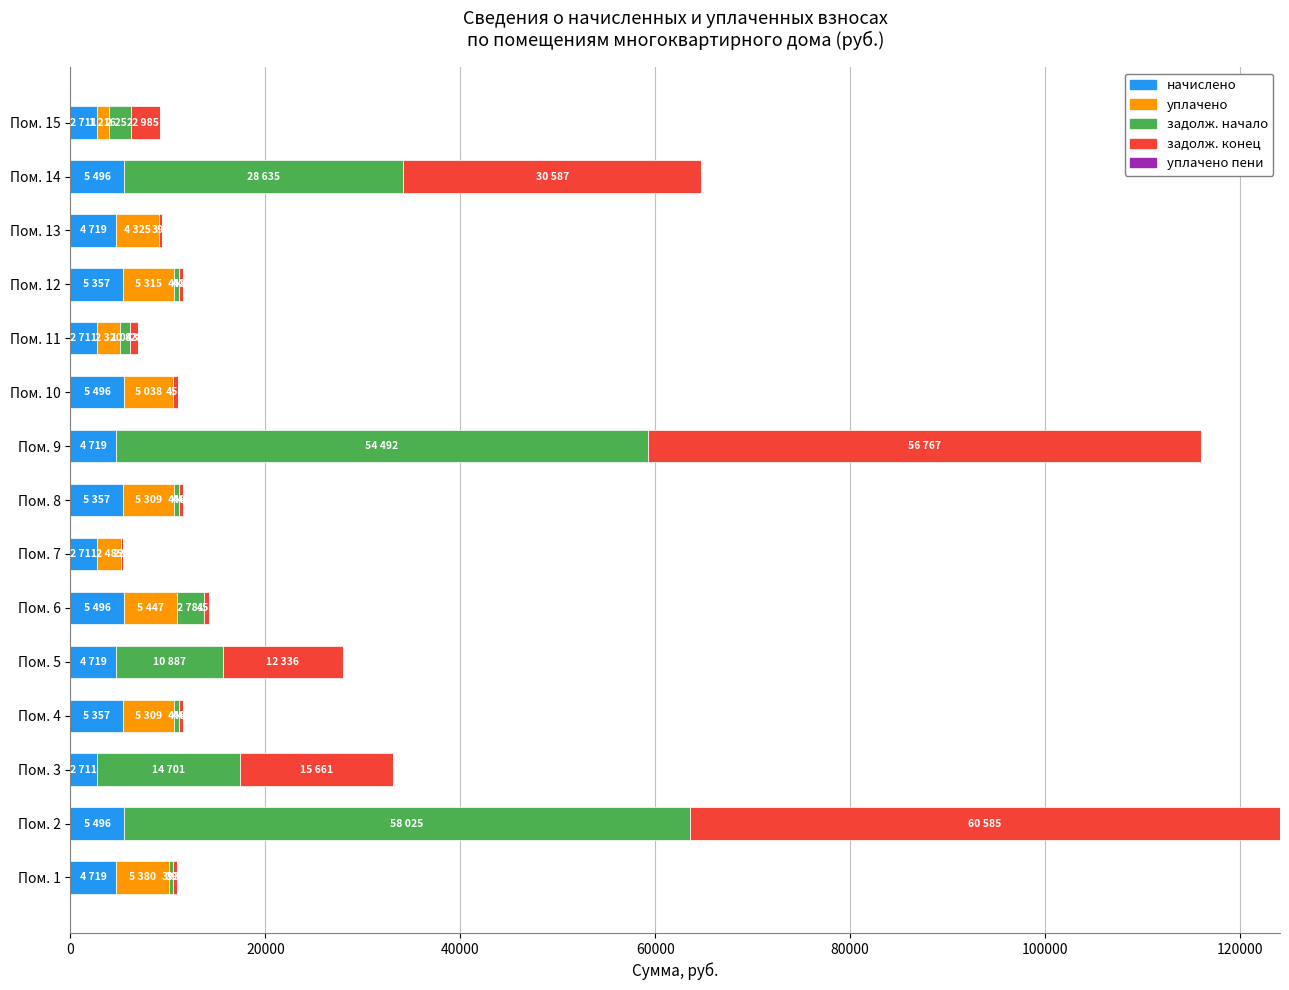

What is the highest value of the начислено series?

5495.6